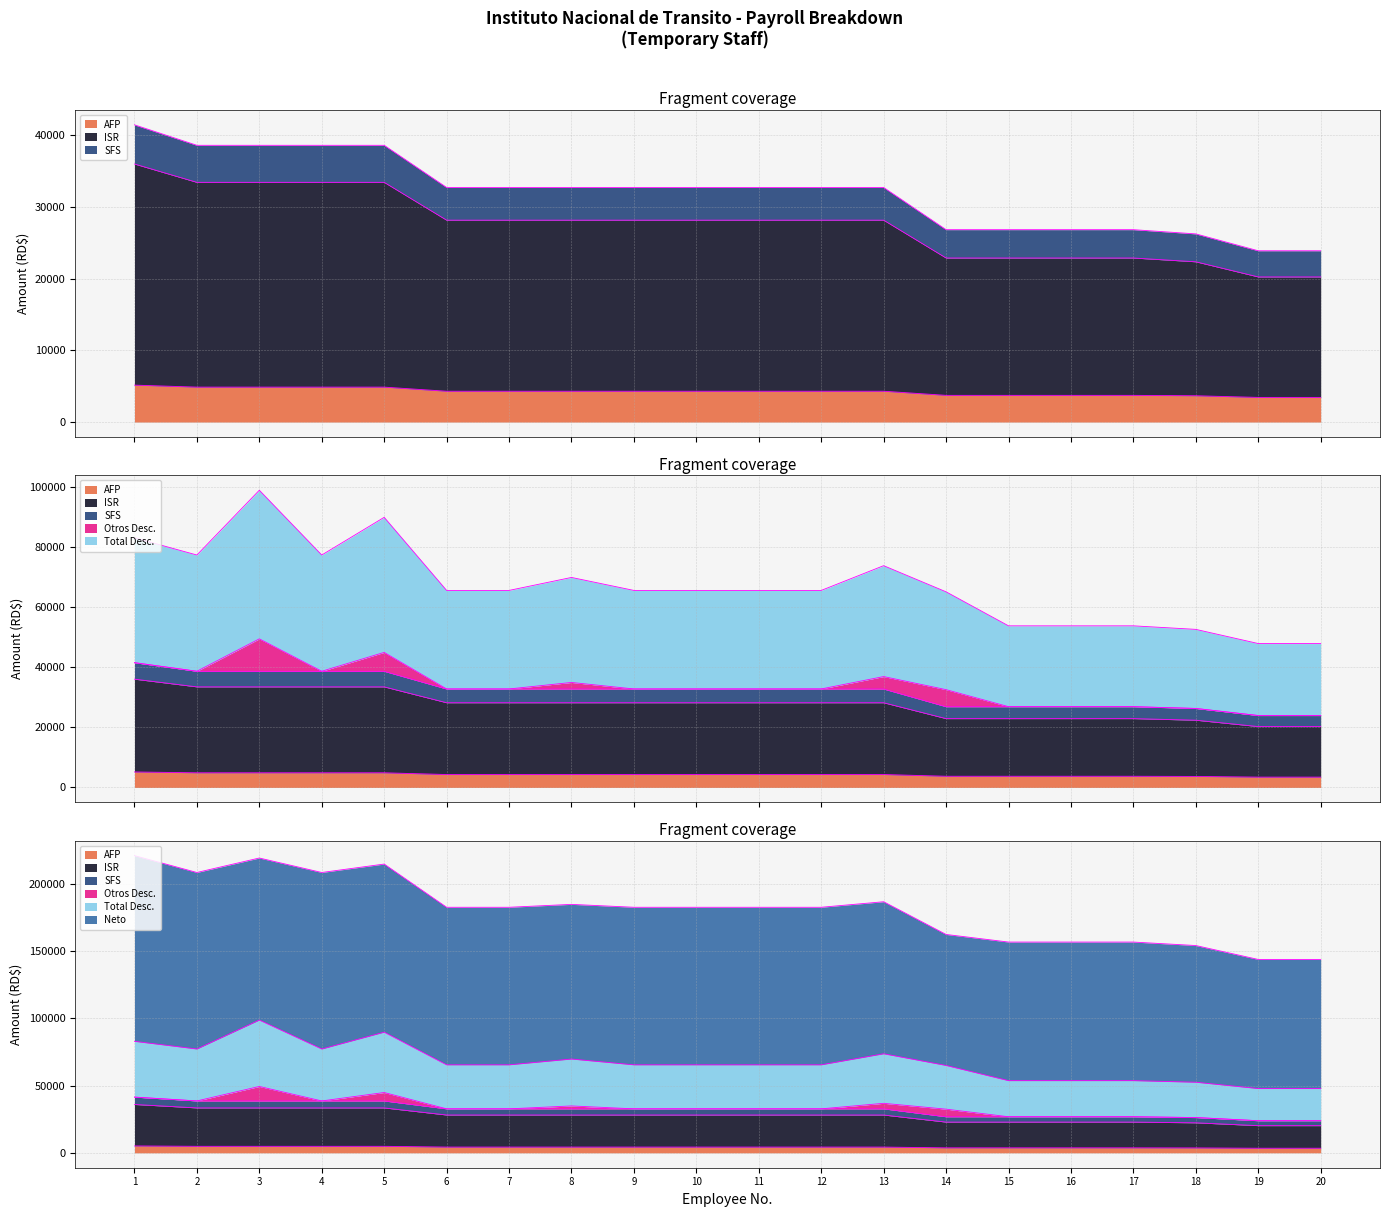

What is the smallest value displayed?

3444.0